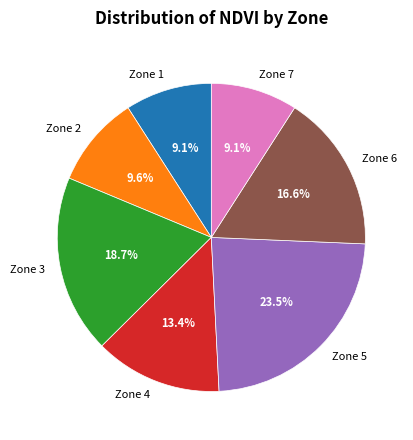

What is the largest slice in the pie chart?

Zone 5